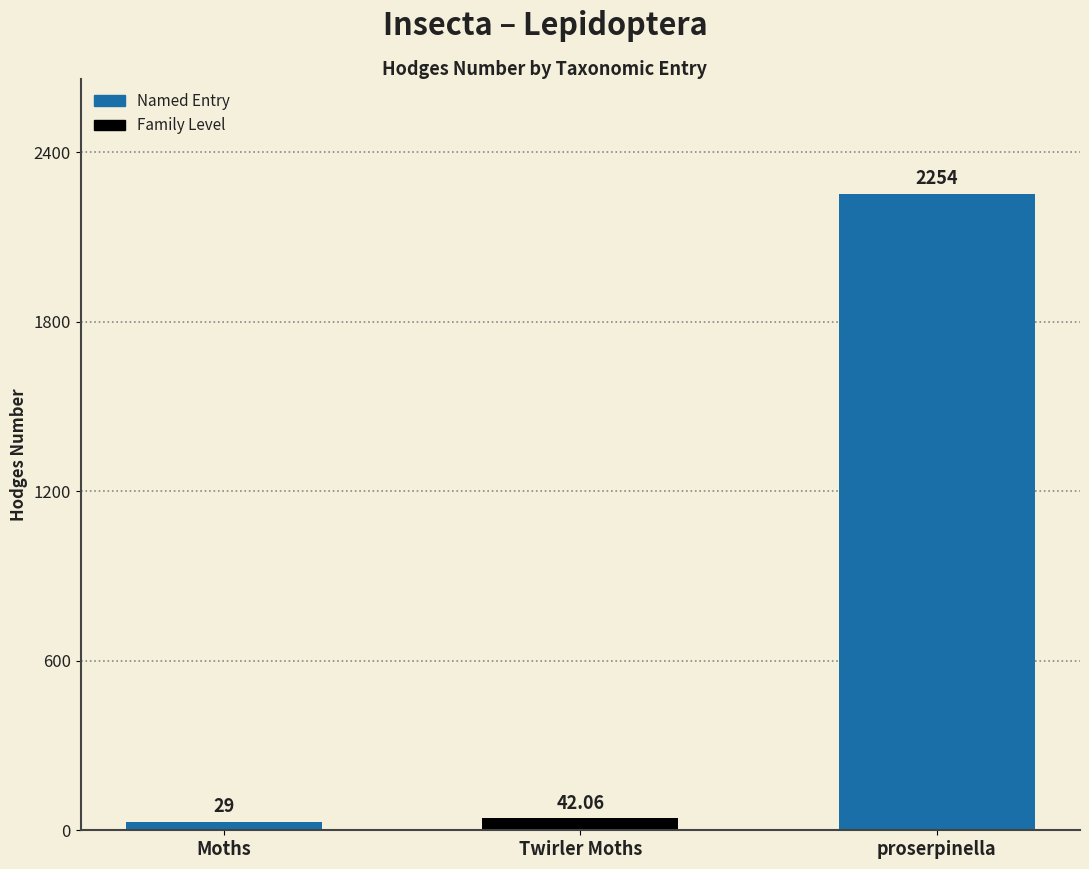

Are the bars grouped side by side (vs. stacked)?

No